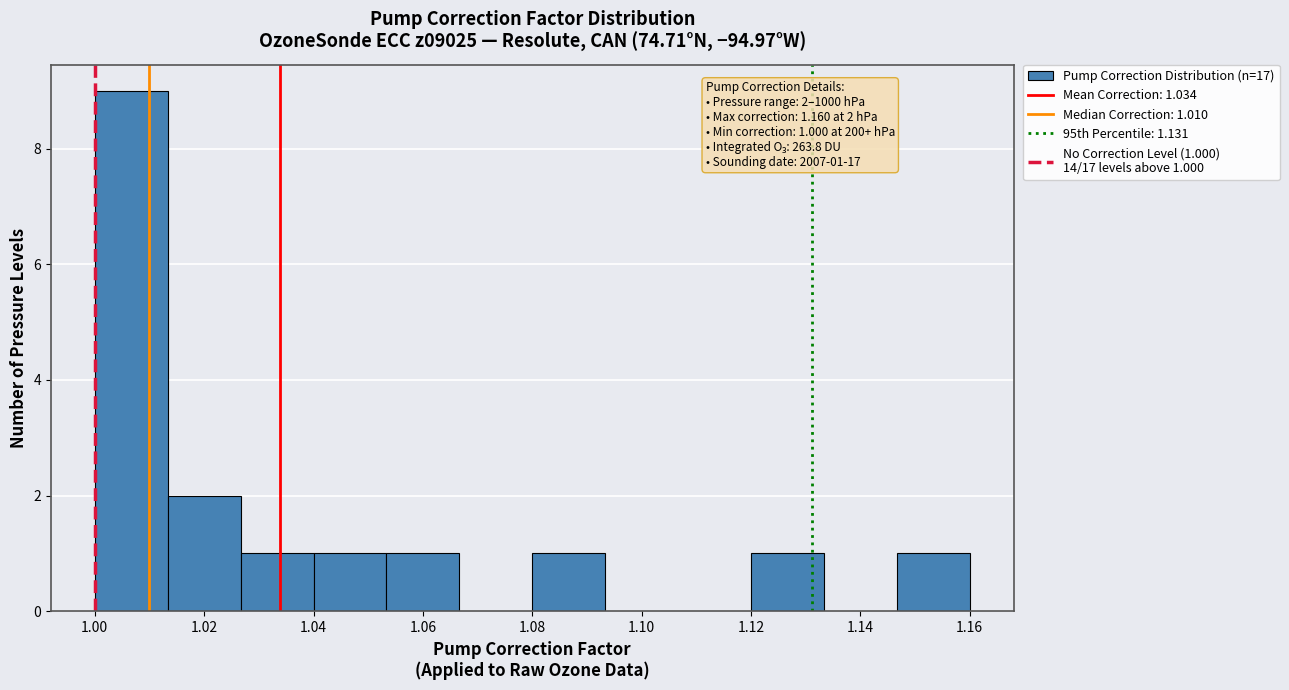

Over which range of the x-axis is the bar tallest?

1.000 to 1.014